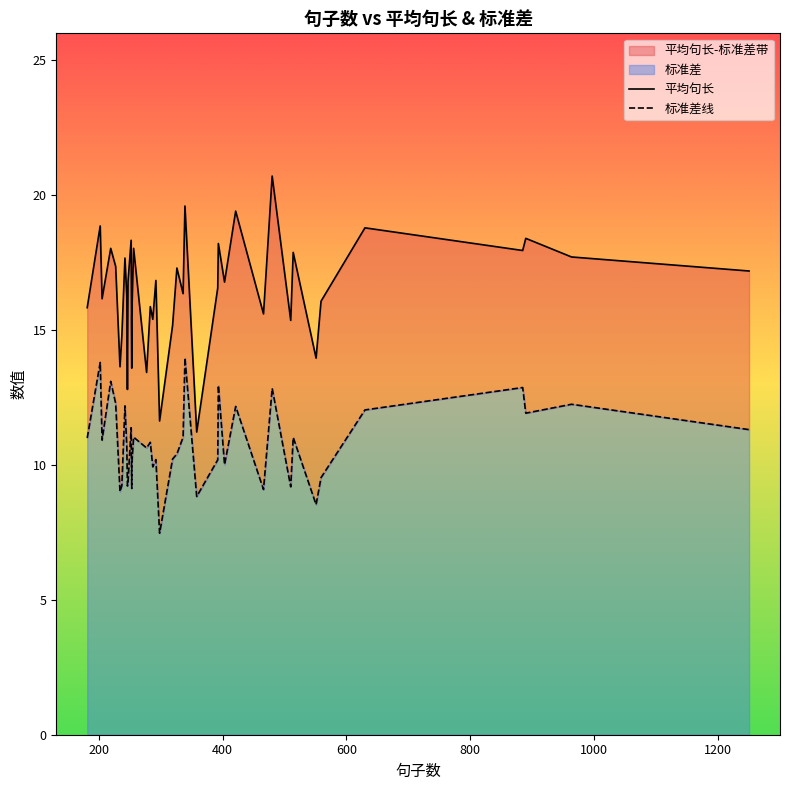

Is the value of 标准差线 at 38 greater than the value of 平均句长 at 36?

No